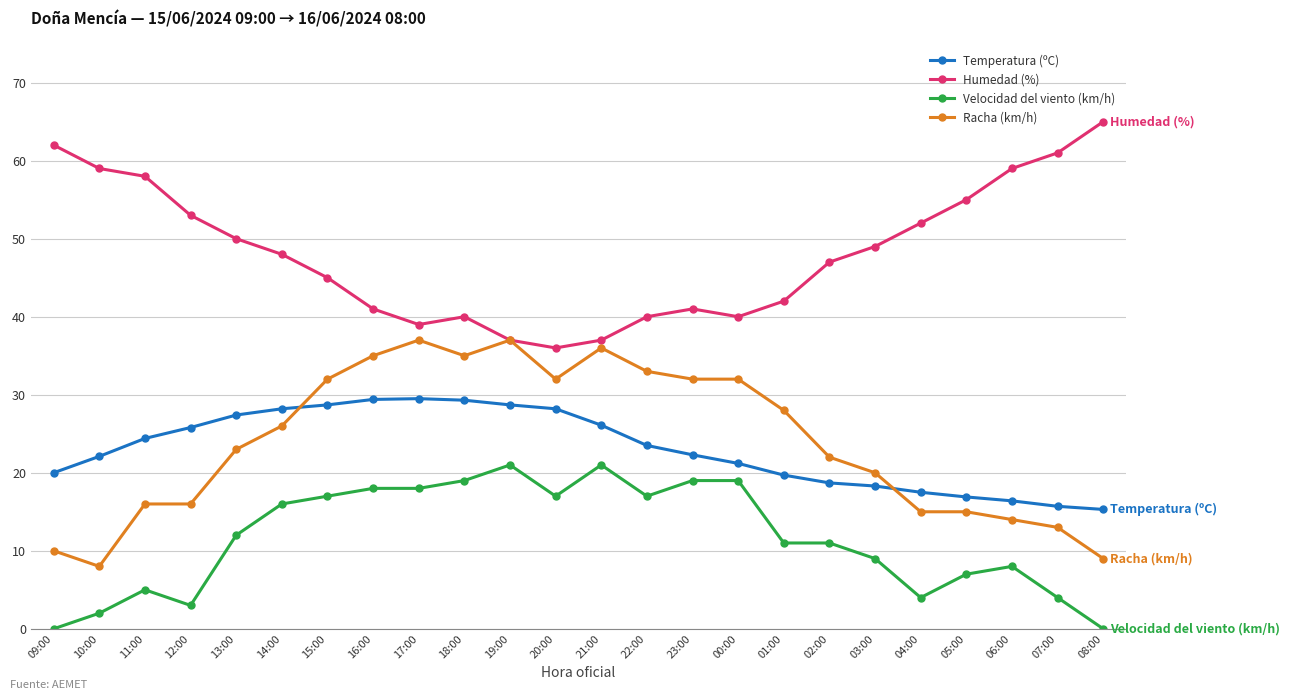

True or false: Velocidad del viento (km/h) has more than 0 interior local peaks.

True